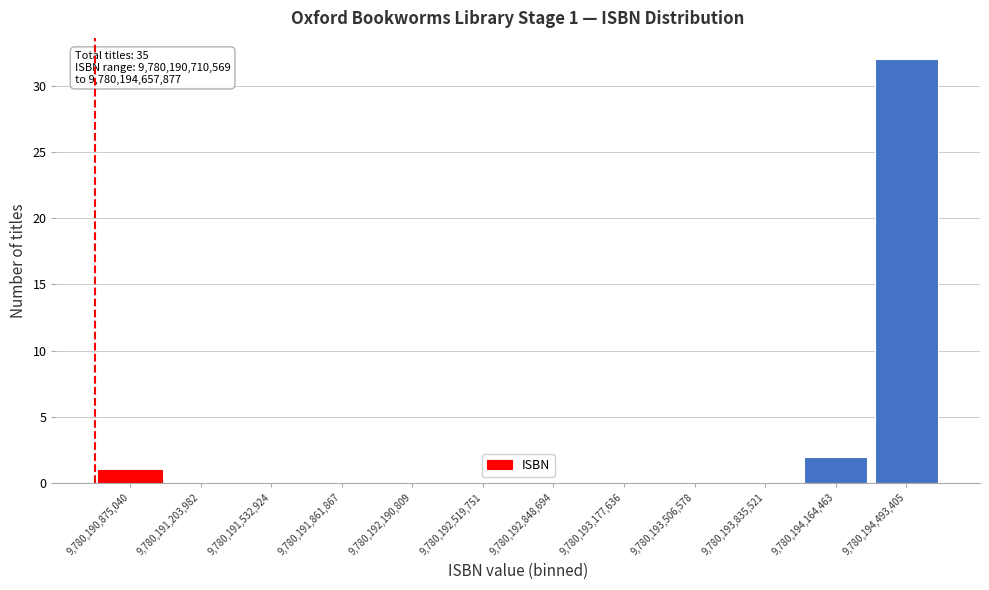

Which range on the x-axis has the tallest bar?

9780194350000 to 9780194650000